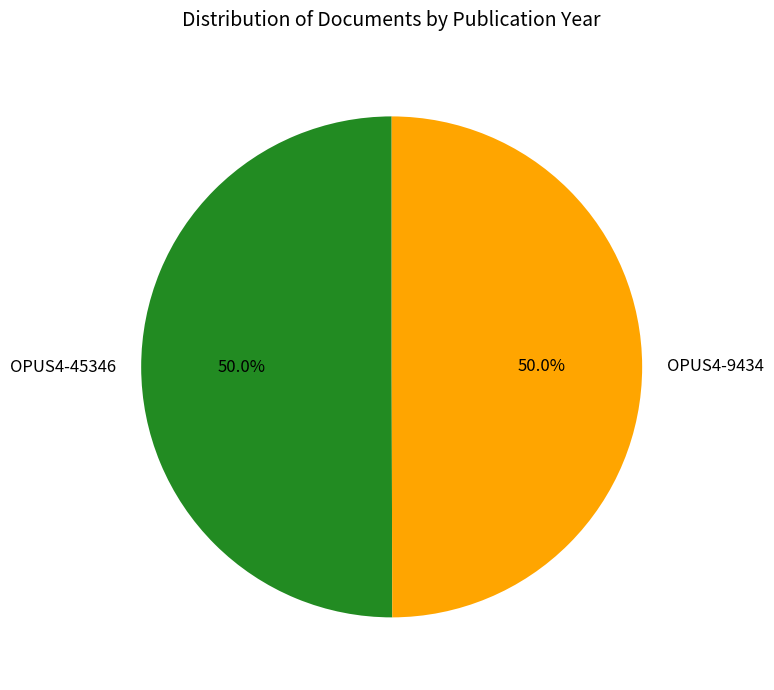

What percentage do OPUS4-45346 and OPUS4-9434 together represent?

100.0%